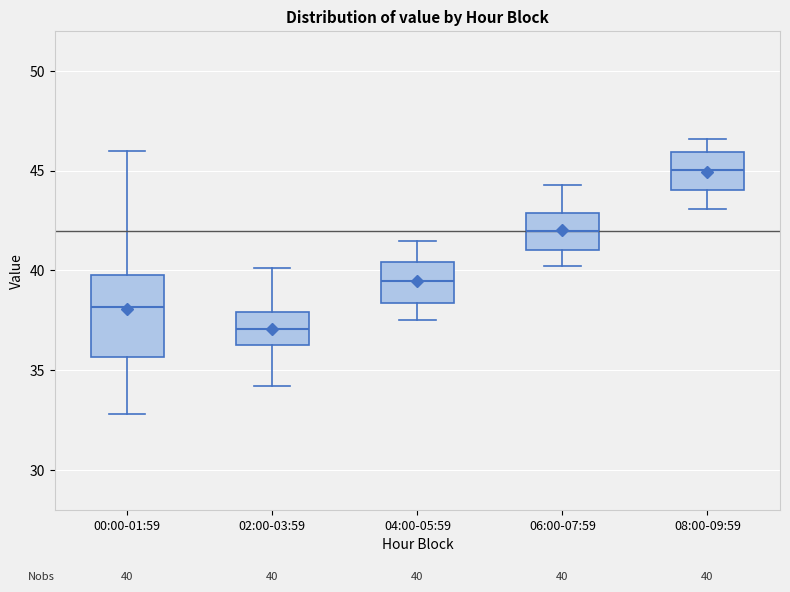

Which box is the tallest, from its lower edge to its upper edge?

00:00-01:59